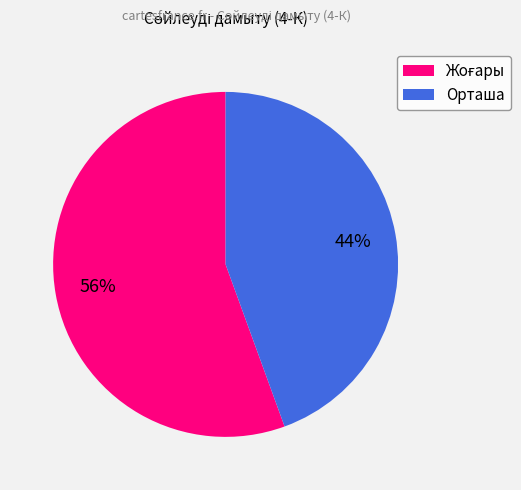

To the nearest percent, what is the average slice percentage?

50%